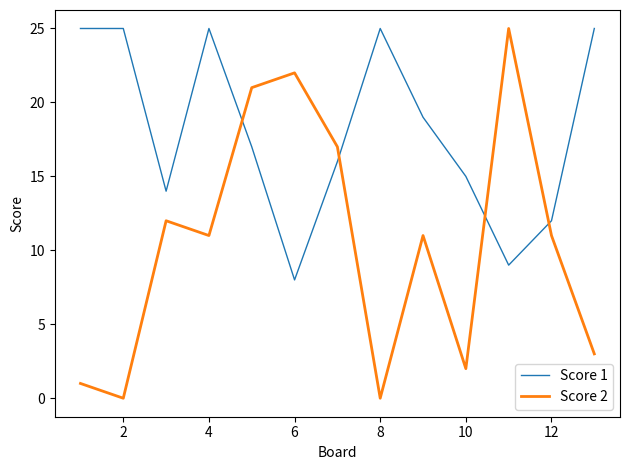

How many times do Score 2 and Score 1 cross each other?

4